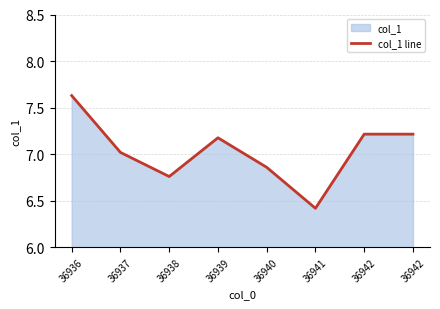

Reading left to right, extract all data points from this chart.

36936=7.6	36937=7.0	36938=6.8	36939=7.2	36940=6.9	36941=6.4	36942=7.2	36942=7.2